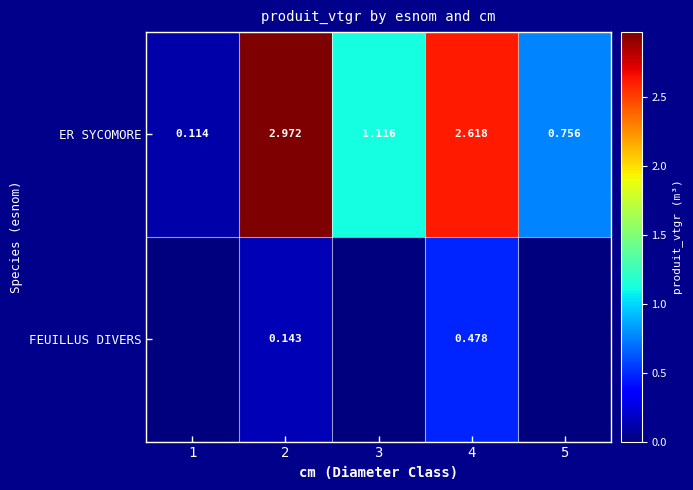

At how many categories does at least one series exceed 1?

3